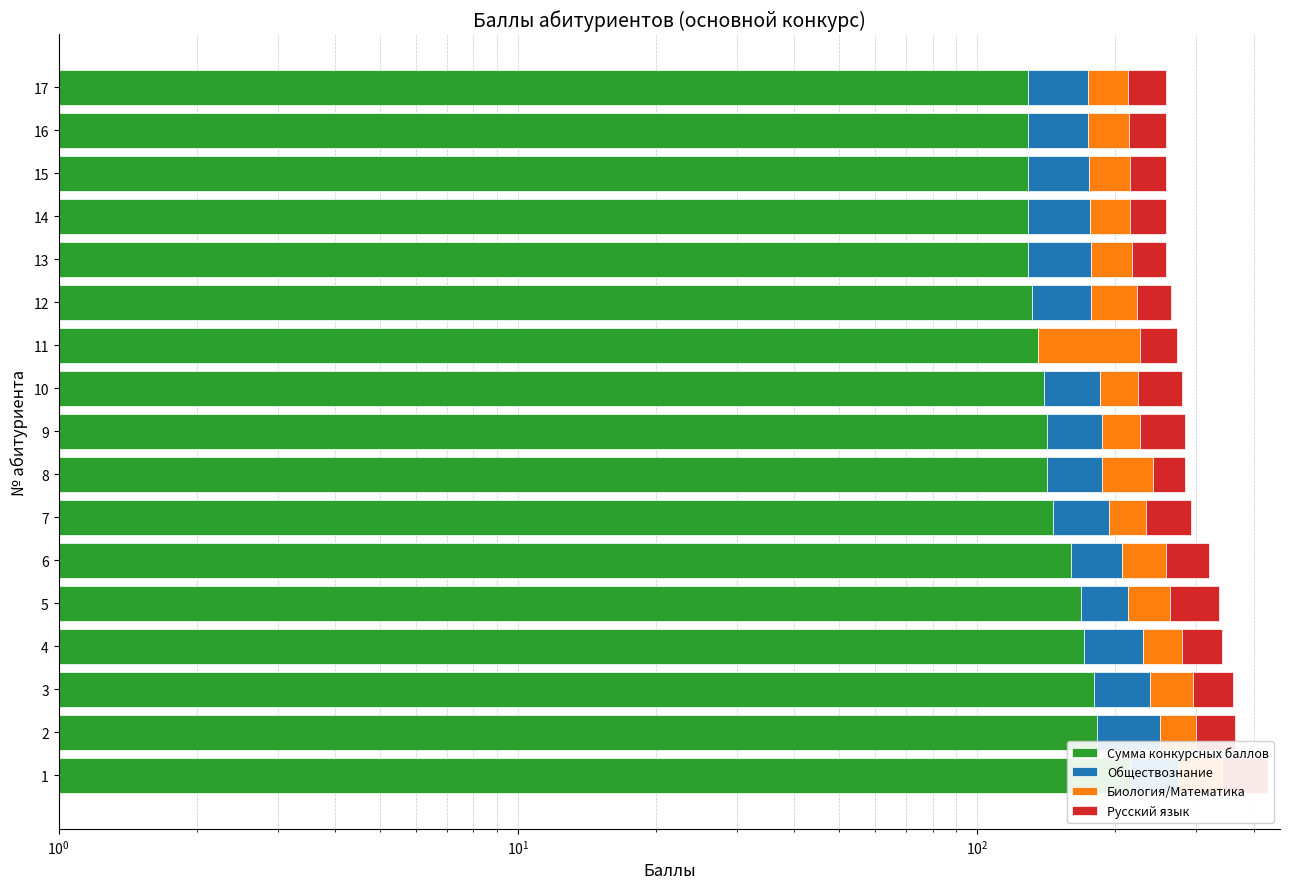

What is the total value across all series at 17?

258